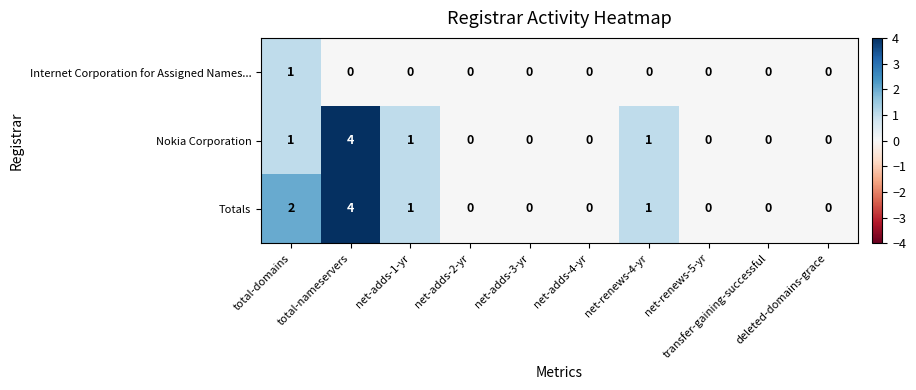

What is the difference between the maximum and minimum values in the Totals series?

4